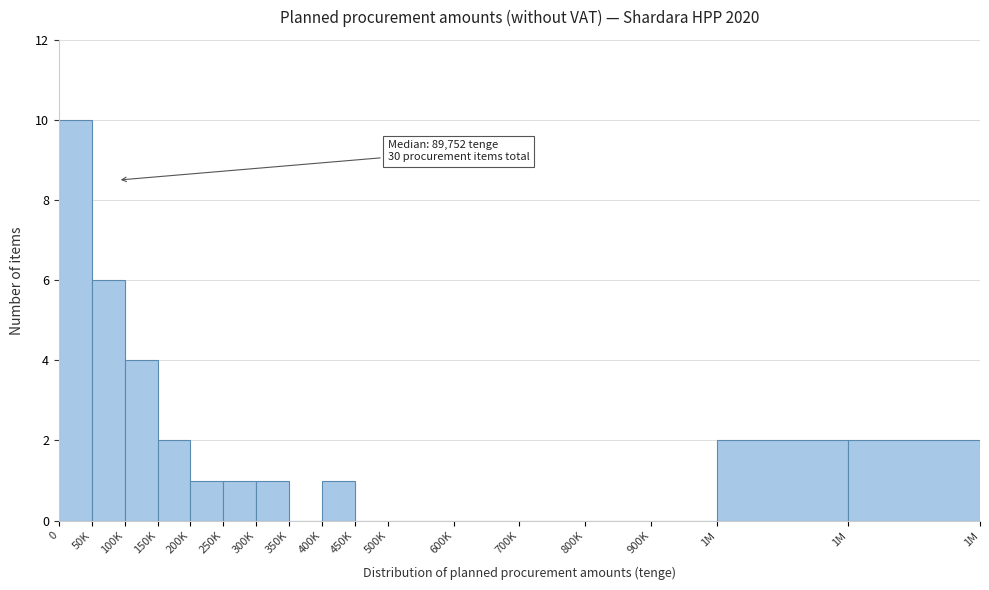

Count the number of categories in the chart.

17